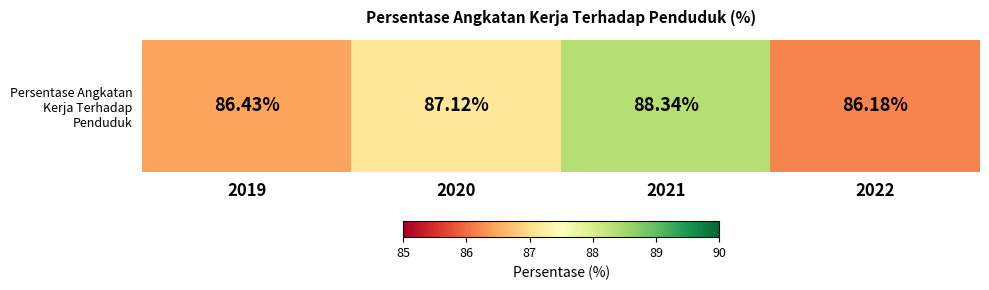

At which label is the value closest to 87?

2020